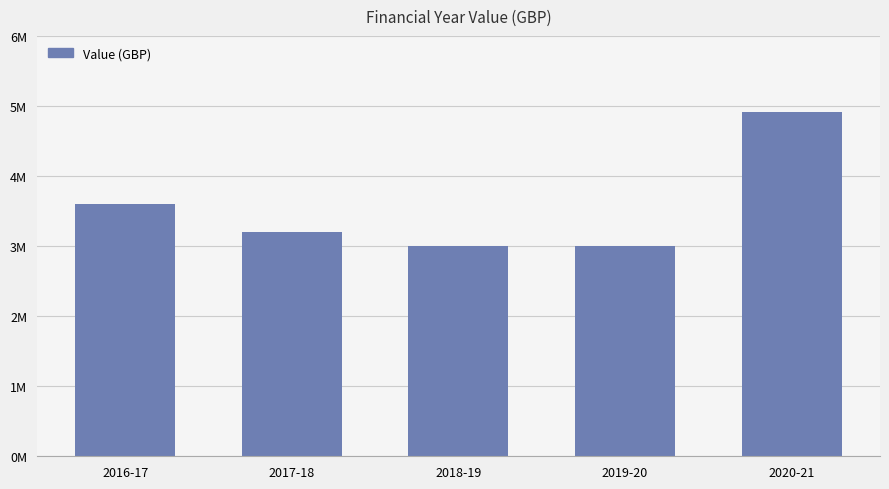

What is the value of the 4th bar from the left?

3000000